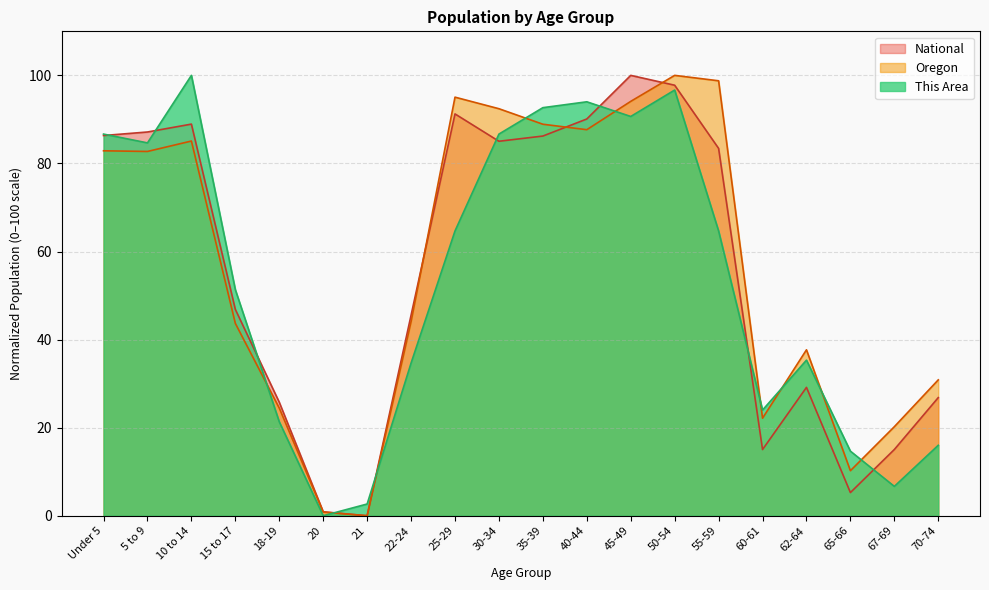

Reading right to left, transcribe all the data shown in this chart.

This Area: 70-74=16.0	67-69=6.7	65-66=14.7	62-64=35.3	60-61=24.0	55-59=64.7	50-54=96.7	45-49=90.7	40-44=94.0	35-39=92.7	30-34=86.7	25-29=64.7	22-24=34.7	21=2.7	20=0.0	18-19=21.3	15 to 17=51.3	10 to 14=100.0	5 to 9=84.7	Under 5=86.7
Oregon: 70-74=30.9	67-69=20.2	65-66=10.2	62-64=37.7	60-61=22.2	55-59=98.8	50-54=100.0	45-49=94.1	40-44=87.7	35-39=88.9	30-34=92.4	25-29=95.1	22-24=44.1	21=0.0	20=0.8	18-19=24.4	15 to 17=43.7	10 to 14=85.1	5 to 9=82.7	Under 5=82.9
National: 70-74=26.8	67-69=15.0	65-66=5.3	62-64=29.1	60-61=15.0	55-59=83.4	50-54=97.8	45-49=100.0	40-44=90.1	35-39=86.2	30-34=85.0	25-29=91.2	22-24=45.5	21=0.0	20=0.9	18-19=25.8	15 to 17=46.9	10 to 14=88.9	5 to 9=87.1	Under 5=86.3